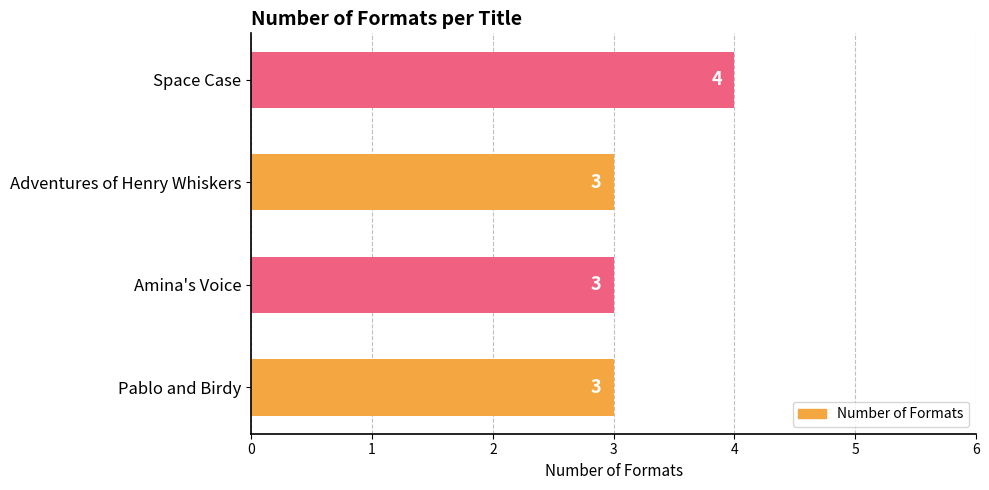

How many values are between 3 and 4?

4